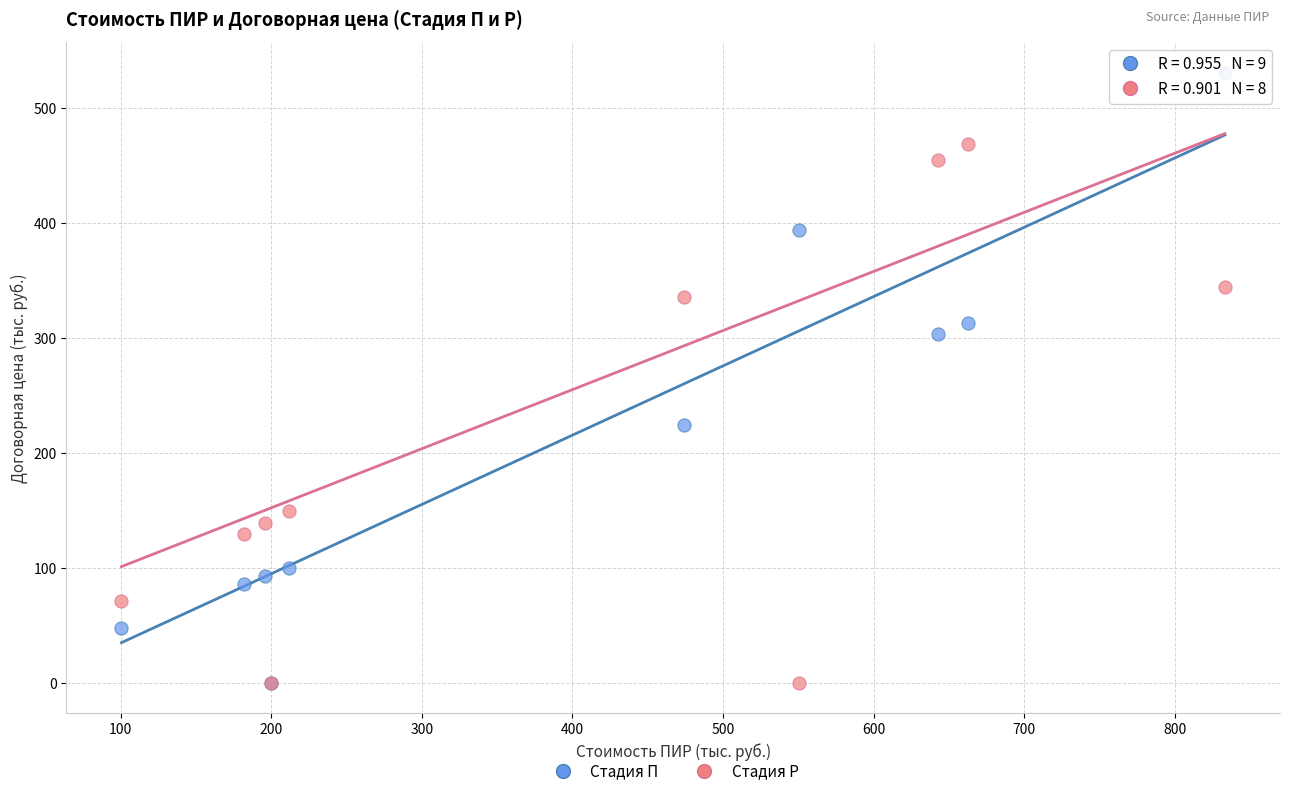

What are all the series names shown in the legend?

Стадия П, Стадия Р